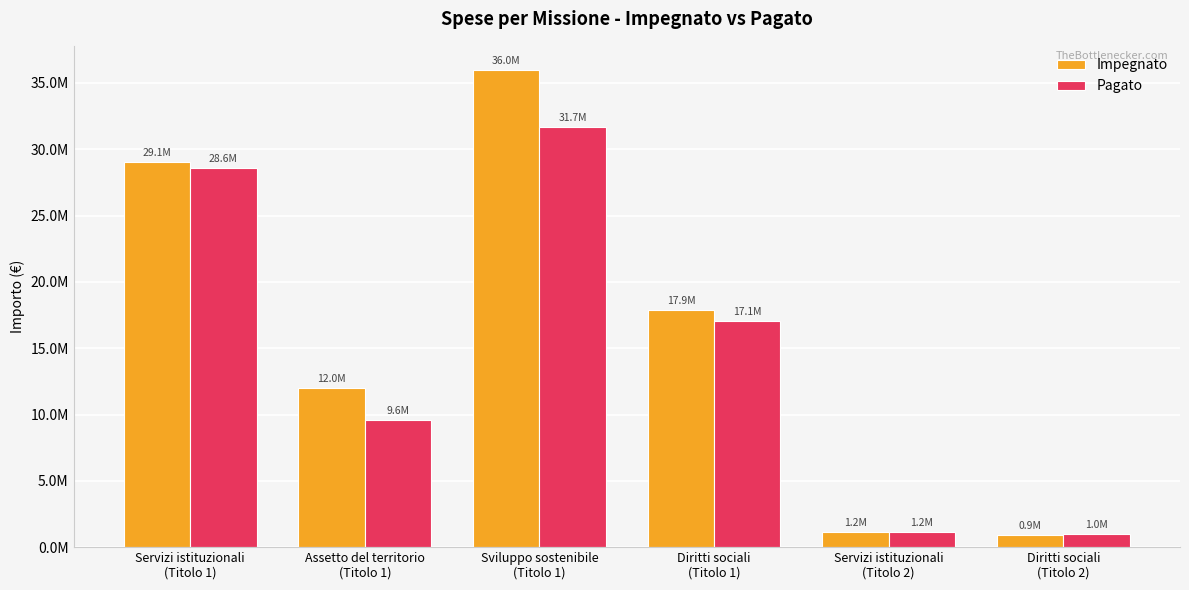

Is it true that Impegnato equals 14503126.7 at Sviluppo sostenibile
(Titolo 1)?

False